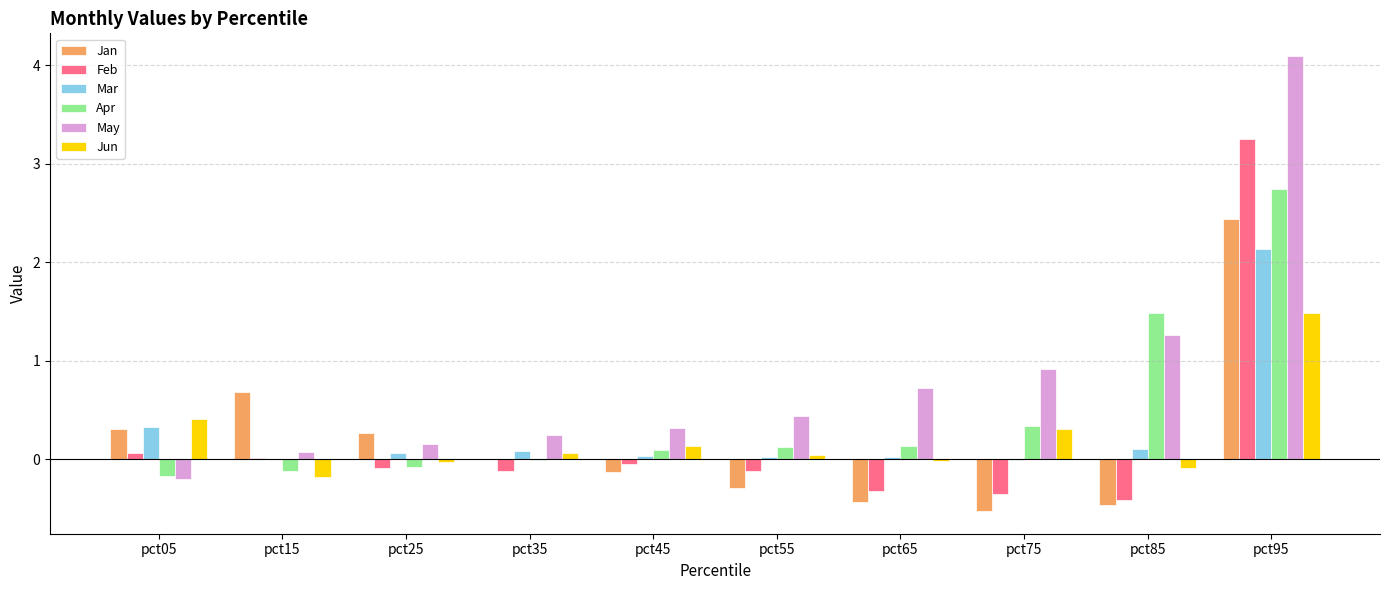

Are the bars horizontal?

No